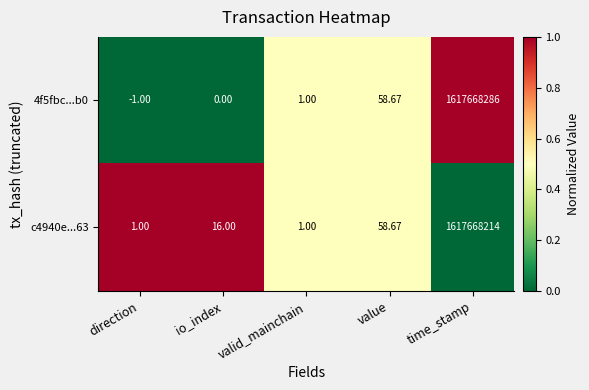

At which category is the sum across all series the highest?

time_stamp